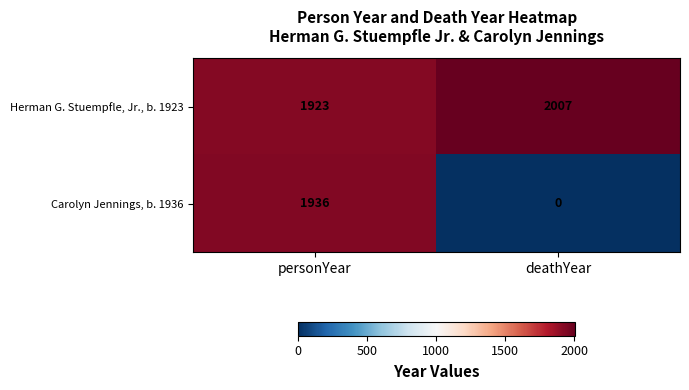

Rank the series at personYear from lowest to highest value.

Herman G. Stuempfle, Jr., b. 1923, Carolyn Jennings, b. 1936